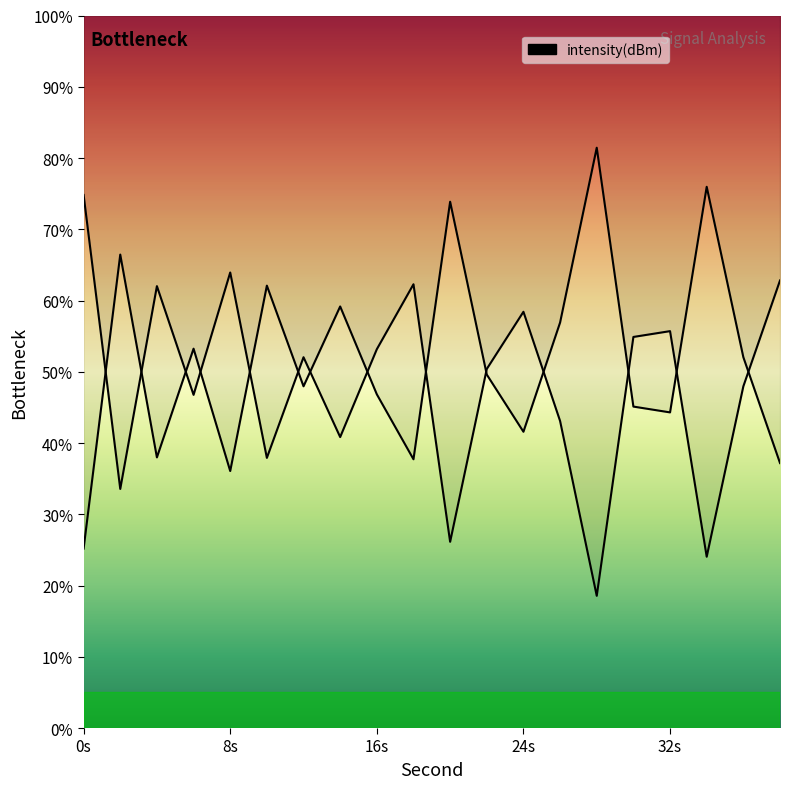

List the labels in order of value, largest first.

0, 8, 38, 18, 4, 24, 32, 30, 16, 12, 22, 36, 6, 26, 14, 10, 2, 20, 34, 28